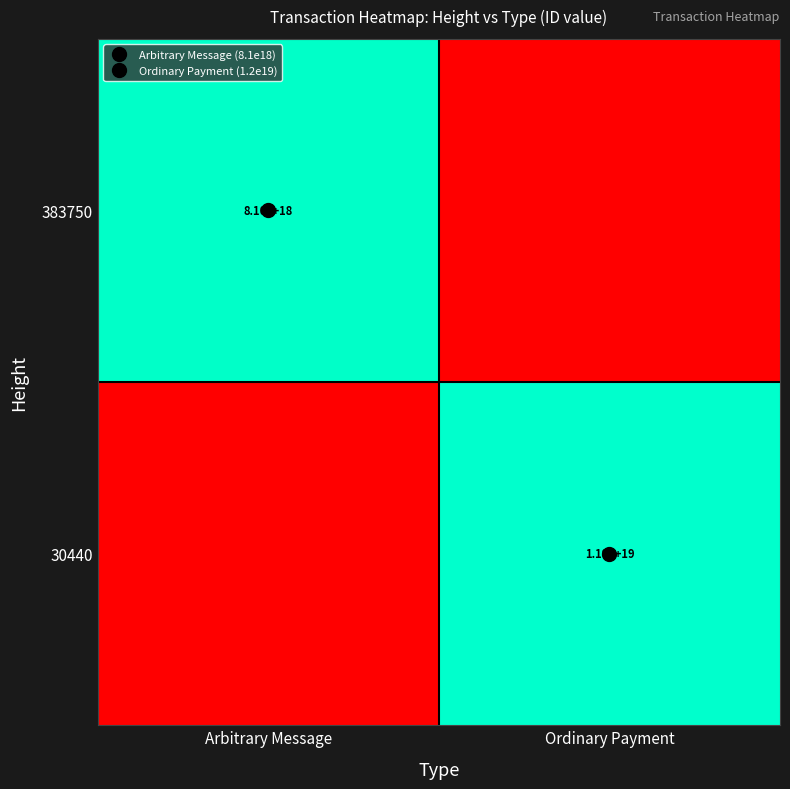

Which category has the lowest value in the 383750 series?

Ordinary Payment